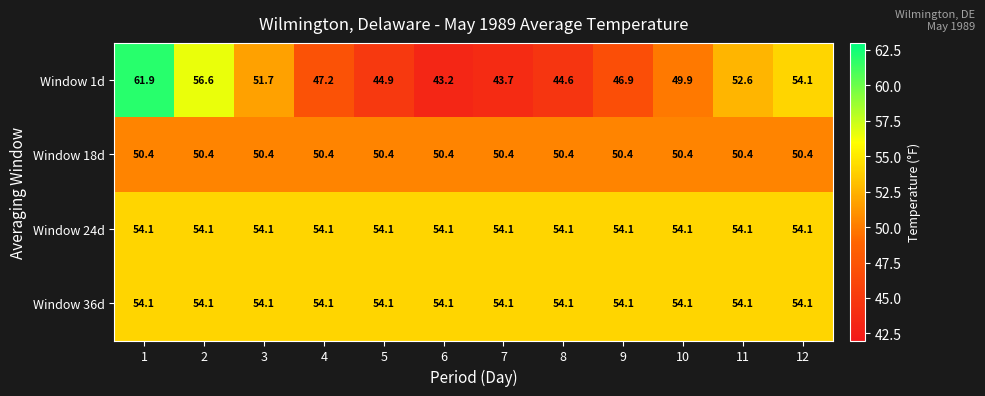

What is the total value across all series at 5?

203.5